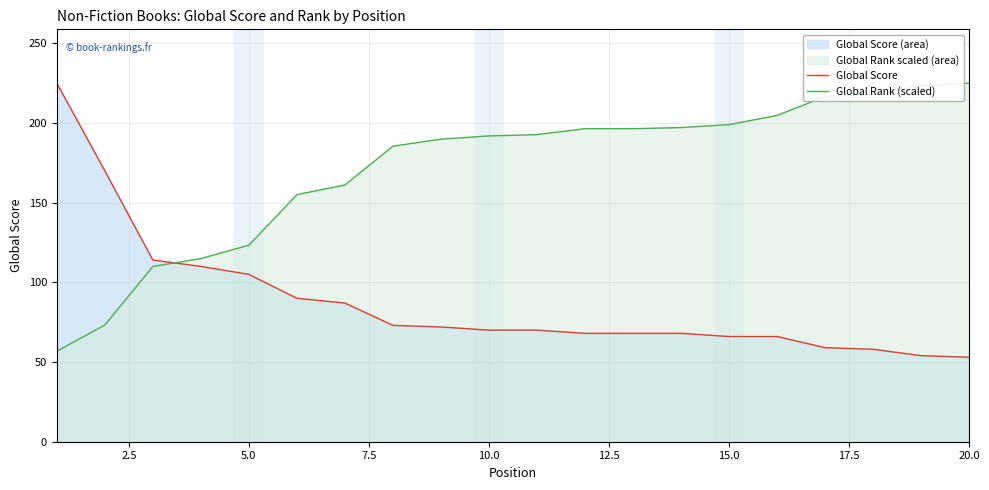

Is it true that Global Rank (scaled) equals 191.9 at 10.0?

True